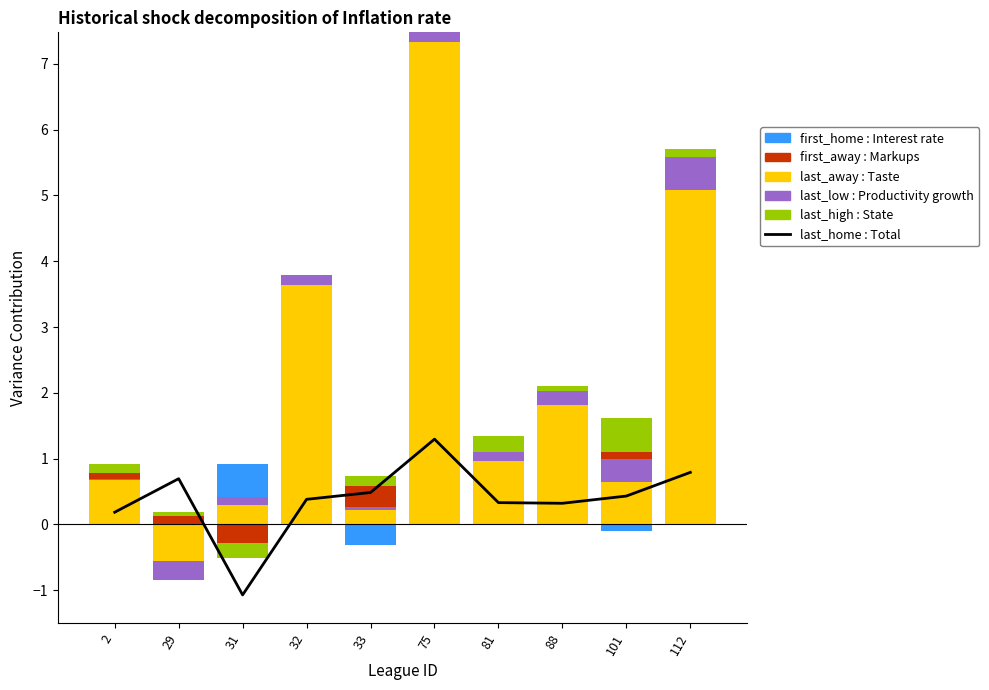

Does the chart contain stacked bars?

No